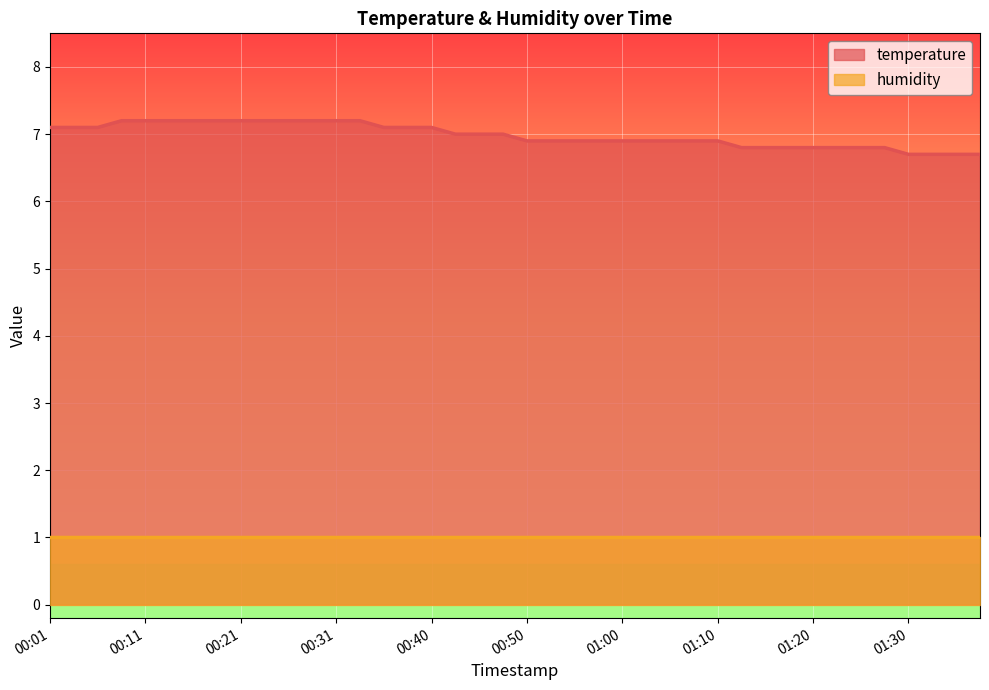

Where does the data first go above 7?

00:01